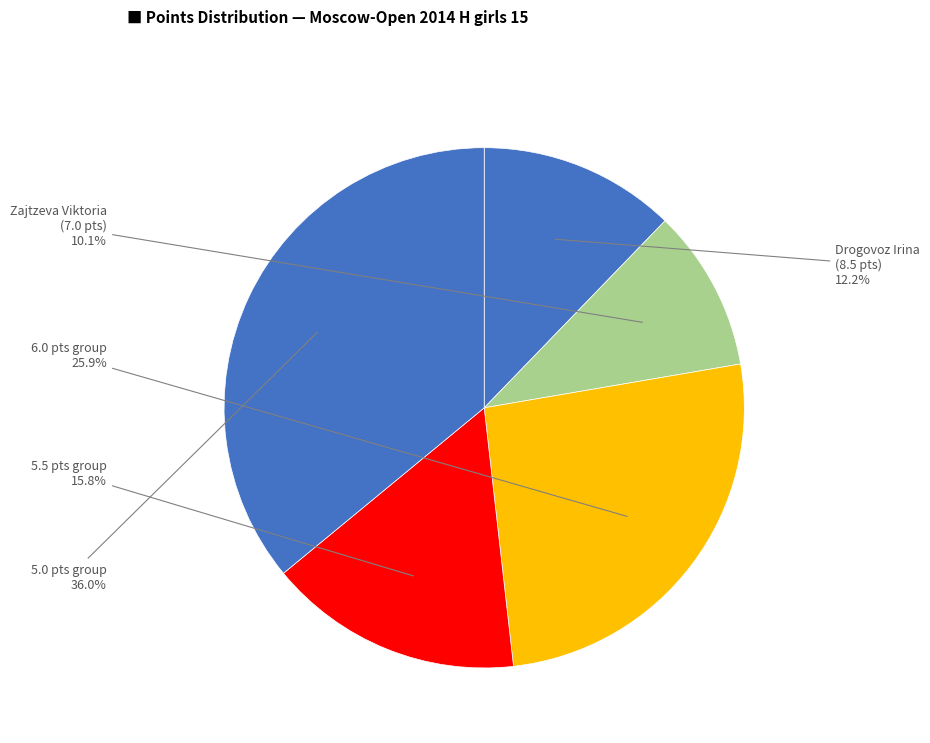

How many segments does this pie chart have?

5